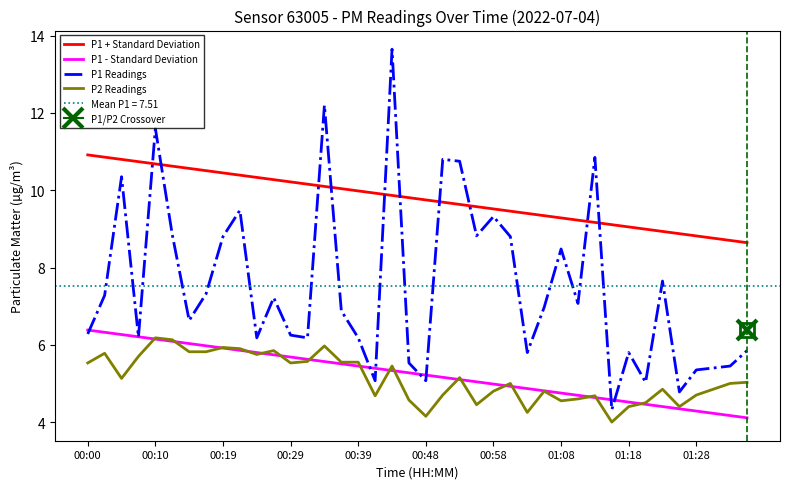

True or false: P2 Readings has a value of 10.1 at 00:10.

False